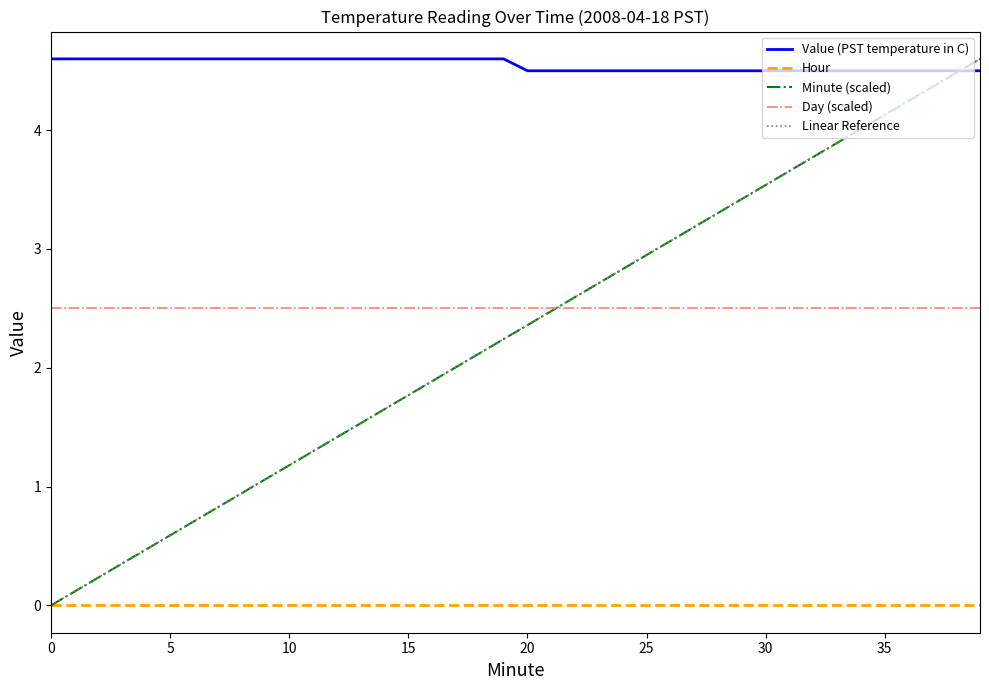

How many times do Minute (scaled) and Value (PST temperature in C) cross each other?

1